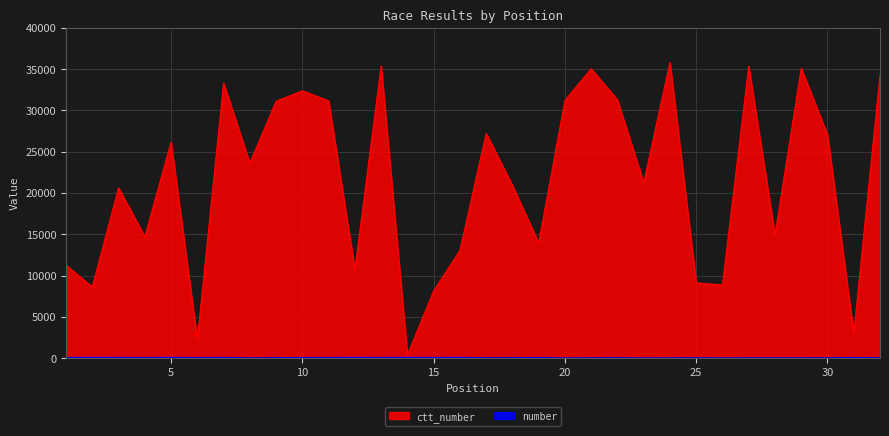

Reading right to left, transcribe all the data shown in this chart.

number: 26	51	24	19	20	18	9	27	14	5	30	22	4	53	32	29	65	59	63	57	66	55	49	35	17	60	50	67	52	61	64	62
ctt_number: 34301	2979	27057	35105	14926	35355	8873	9120	35819	21241	31275	35051	31214	13951	20922	27213	13043	8150	382	35386	10697	31165	32379	31113	23612	33317	2229	26163	14712	20625	8650	11252